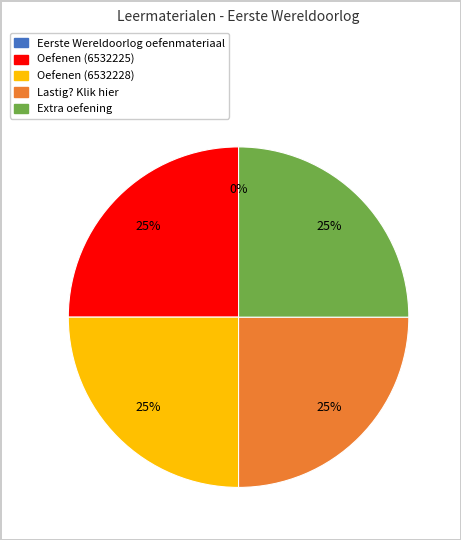

Does any single category account for the majority?

No